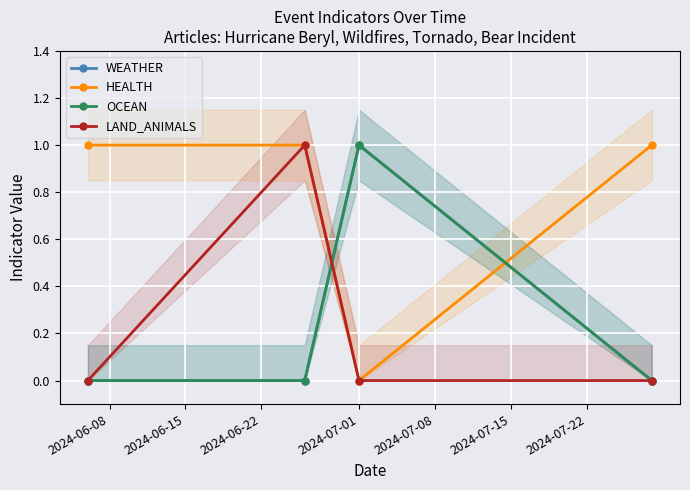

The value of HEALTH at 2024-06-15 is 1. True or false?

False